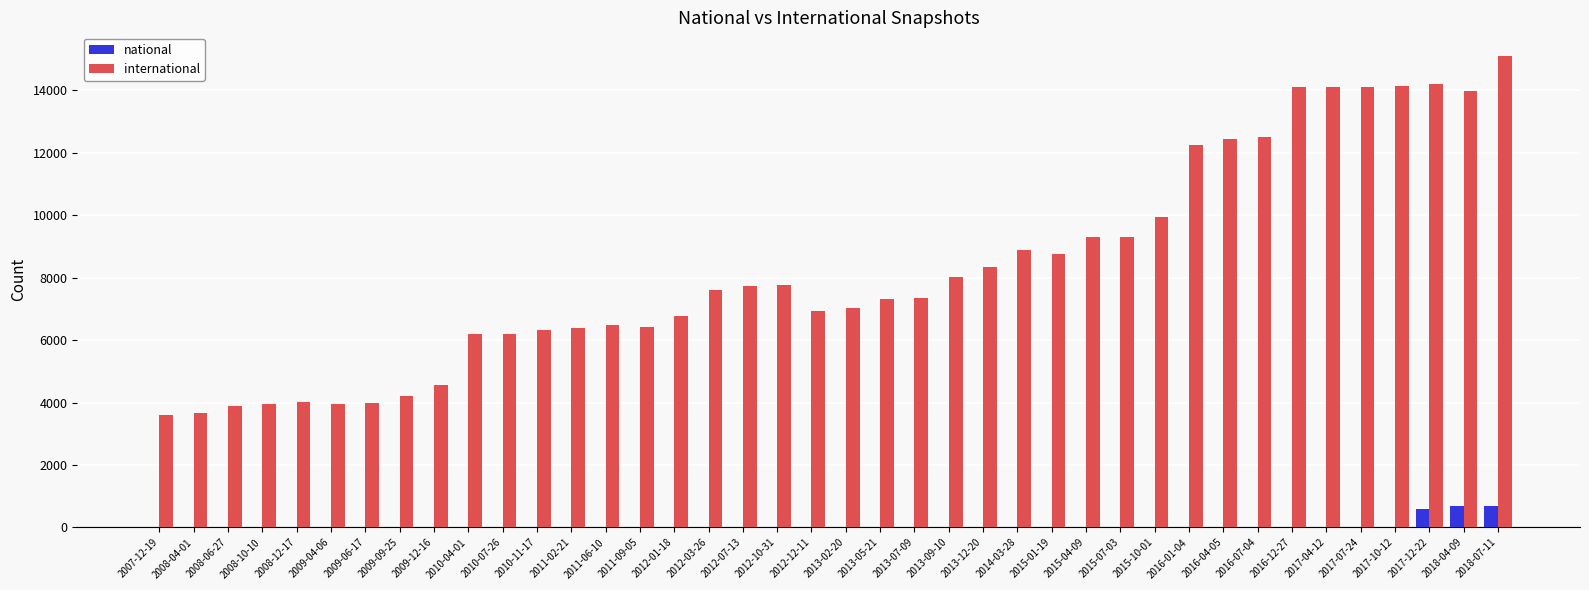

The value of international at 2012-07-13 is 7721. True or false?

True